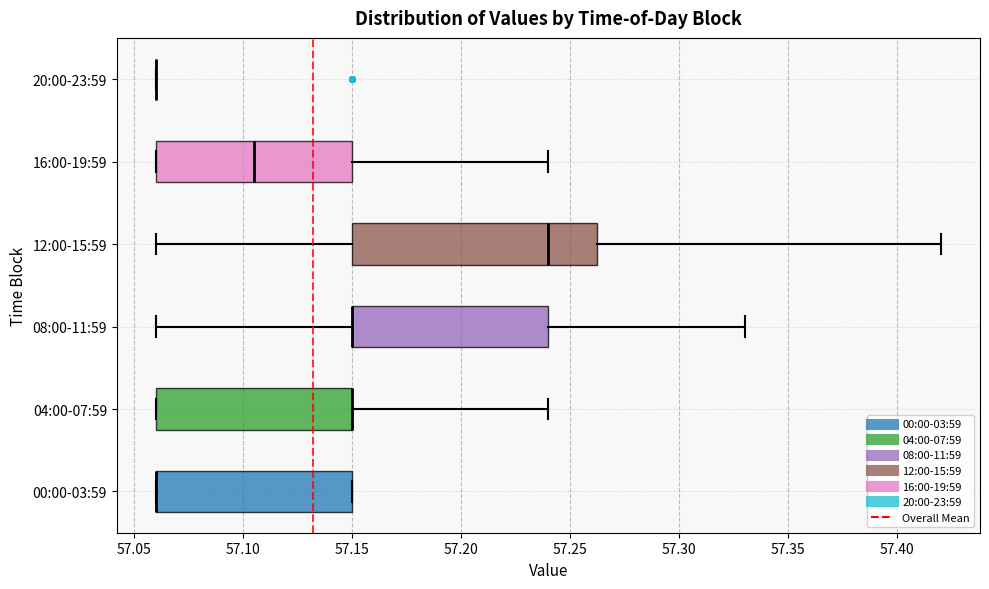

Reading bottom to top, read every box against the x-axis: the position of its median line, the range the box covers, and the ends of its whiskers. The values are not printed on the chart, so give them approximately, as read against the axis.

00:00-03:59: median 57.060 (drawn on the box's left edge), box 57.060 to 57.150, whiskers 57.060 to 57.150
04:00-07:59: median 57.150 (drawn on the box's right edge), box 57.060 to 57.150, whiskers 57.060 to 57.240
08:00-11:59: median 57.150 (drawn on the box's left edge), box 57.150 to 57.240, whiskers 57.060 to 57.330
12:00-15:59: median 57.240, box 57.150 to 57.265, whiskers 57.060 to 57.420
16:00-19:59: median 57.105, box 57.060 to 57.150, whiskers 57.060 to 57.240
20:00-23:59: box collapsed to a line at 57.060, whiskers 57.060 to 57.060